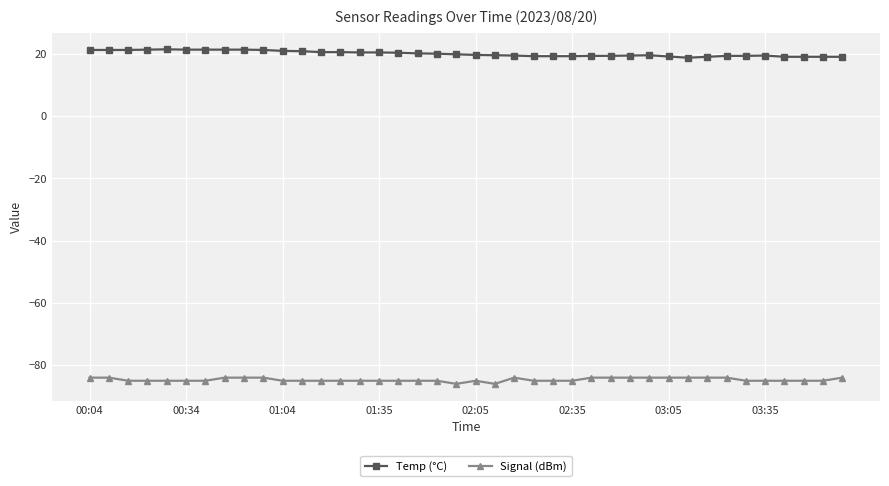

What is the value of the Temp (°C) point at the 23rd from the left?

19.5